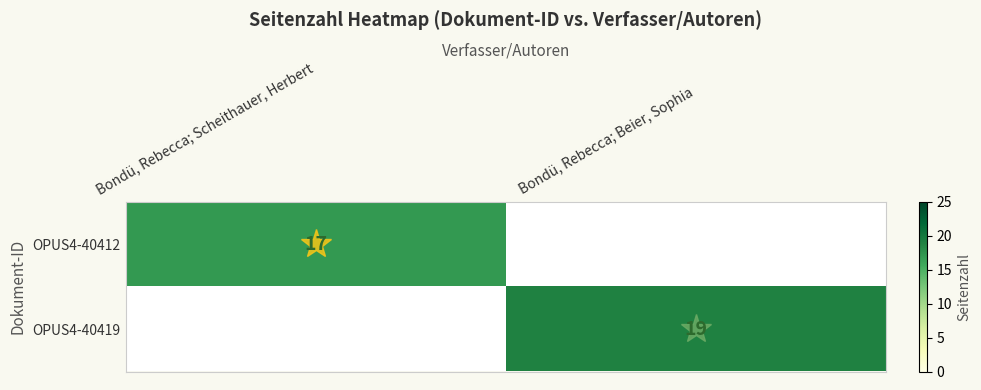

What is the difference between the highest and lowest values at Bondü, Rebecca; Scheithauer, Herbert?

17